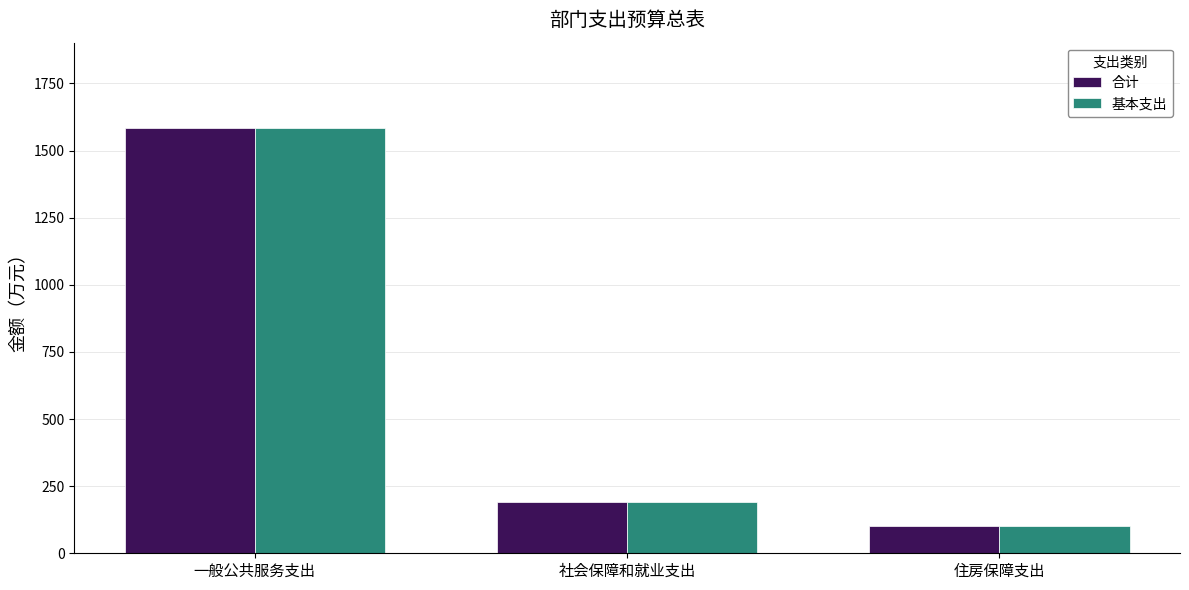

At which label does 基本支出 first exceed 192?

一般公共服务支出